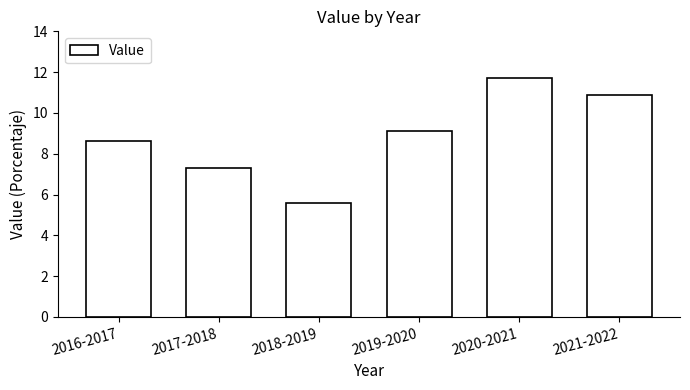

What is the label of the 6th bar from the left?

2021-2022